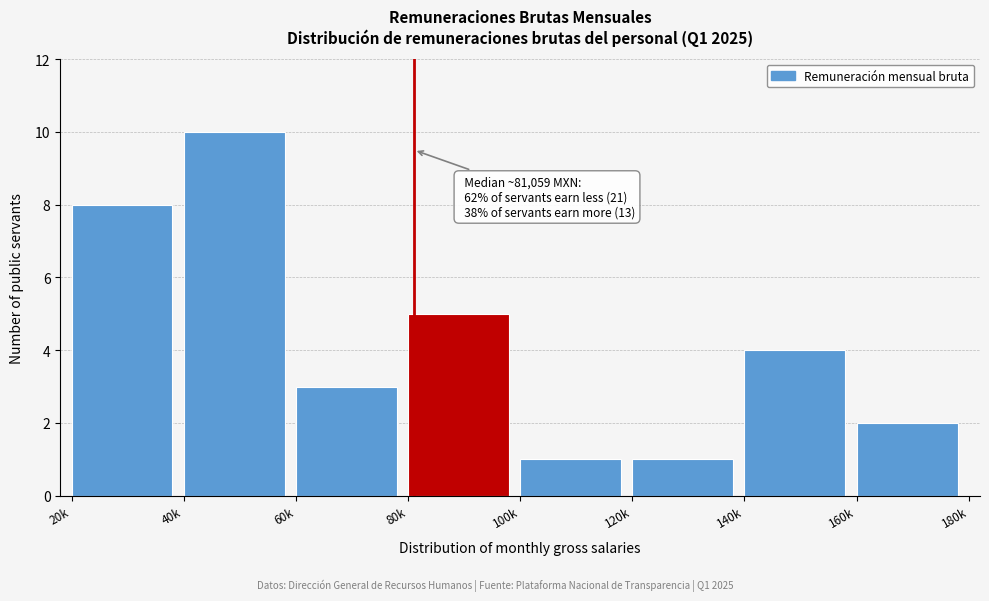

Reading left to right, transcribe all the data shown in this chart.

20k=8	40k=10	60k=3	80k=5	100k=1	120k=1	140k=4	160k=2